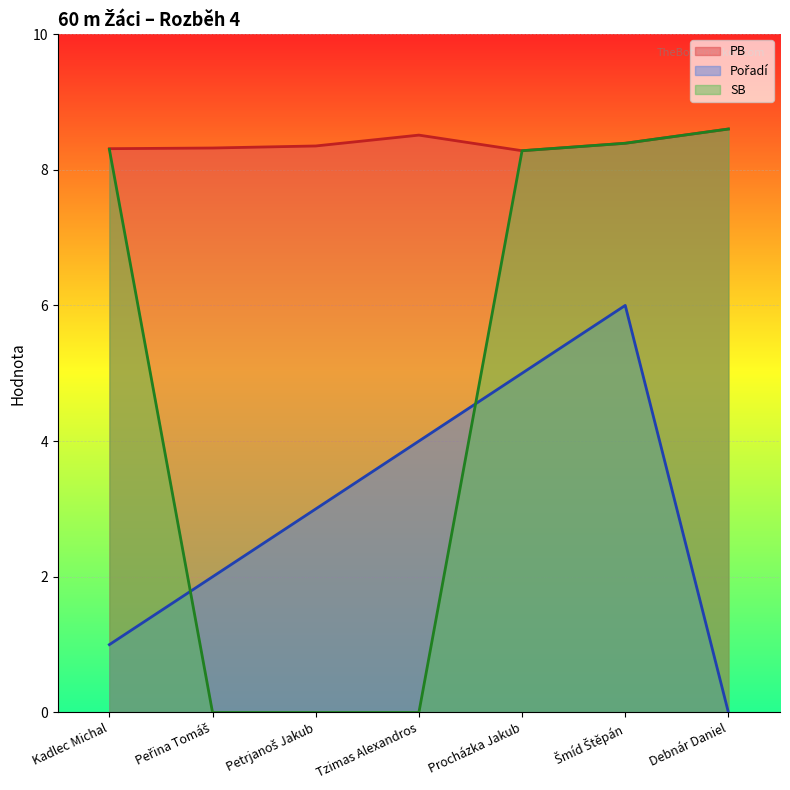

How many Pořadí values are between 1 and 5?

5